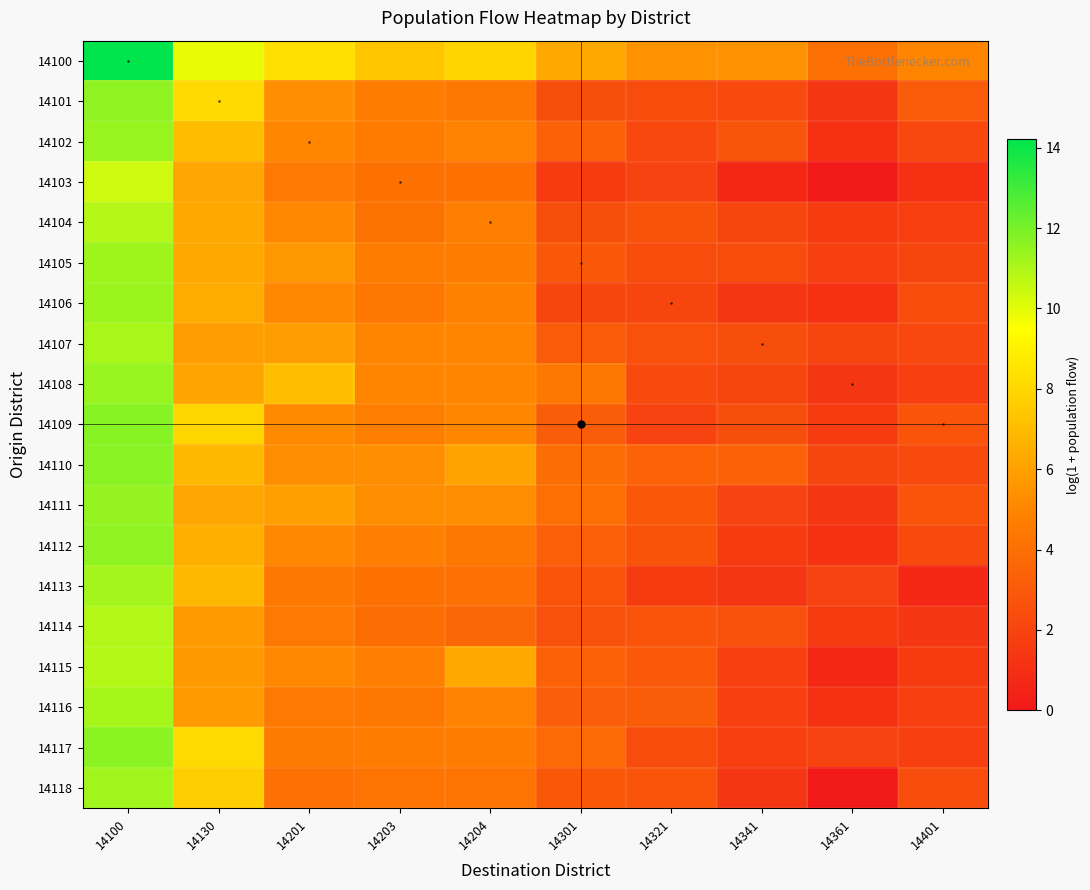

At 14201, list the series in order from largest to smallest.

14100, 14108, 14111, 14107, 14105, 14101, 14110, 14109, 14115, 14104, 14112, 14106, 14102, 14117, 14114, 14103, 14116, 14113, 14118